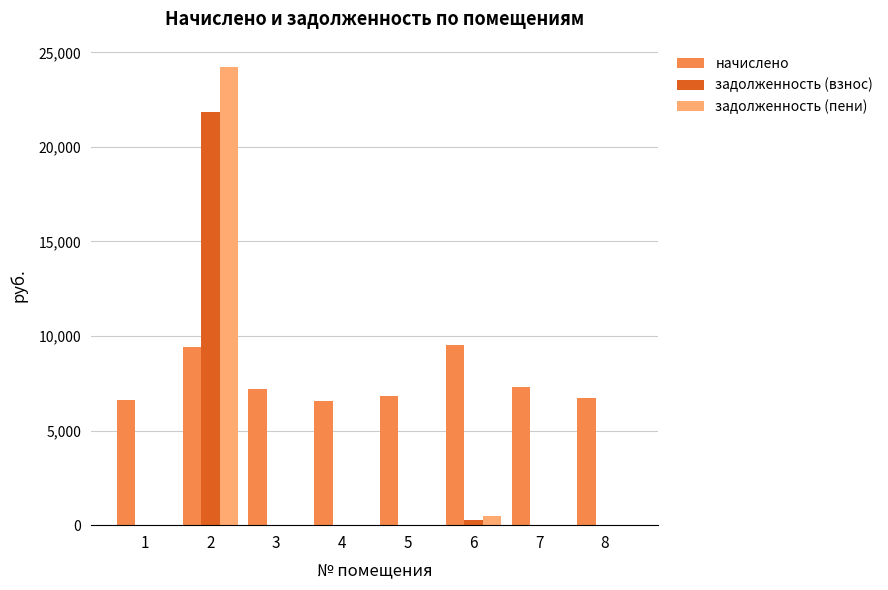

At which label is задолженность (взнос) closest to 10924?

6